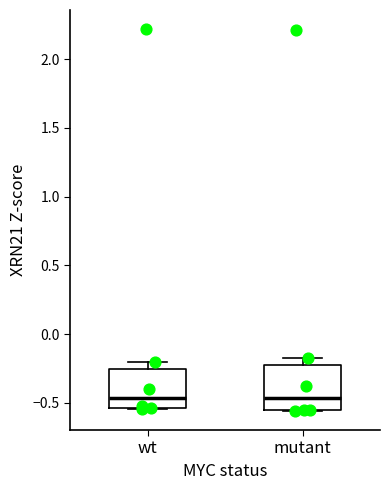

Reading left to right, read every box against the y-axis: the position of its median line, the range the box covers, and the ends of its whiskers. The values are not printed on the chart, so give them approximately, as read against the axis.

wt: median -0.45, box -0.55 to -0.25, whiskers -0.55 to -0.20
mutant: median -0.45, box -0.55 to -0.25, whiskers -0.55 to -0.15